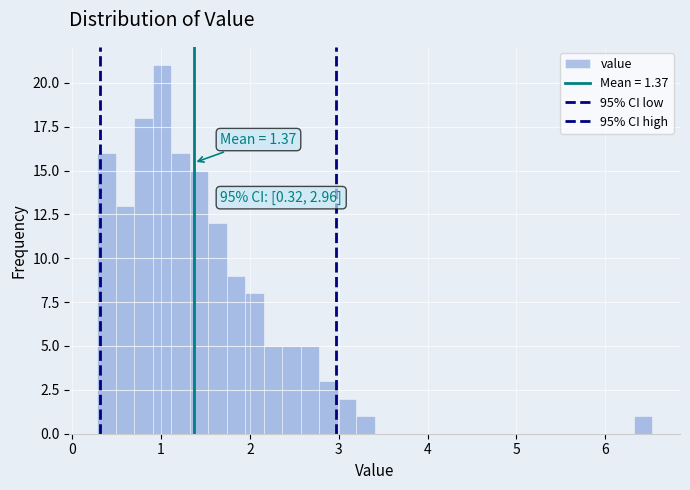

Read against the x-axis, roughly where is the centre of the tallest bar?

1.0